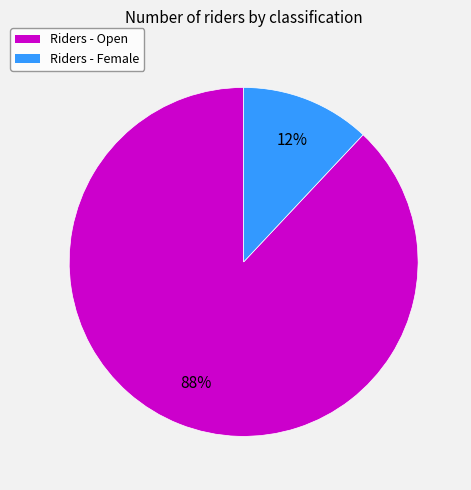

Is the sum of Riders - Open and Riders - Female greater than half?

Yes